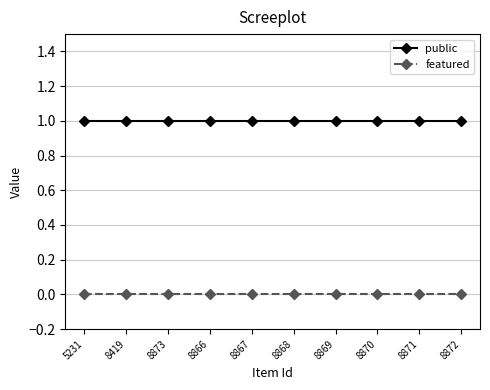

Rank the series at 8871 from highest to lowest value.

public, featured